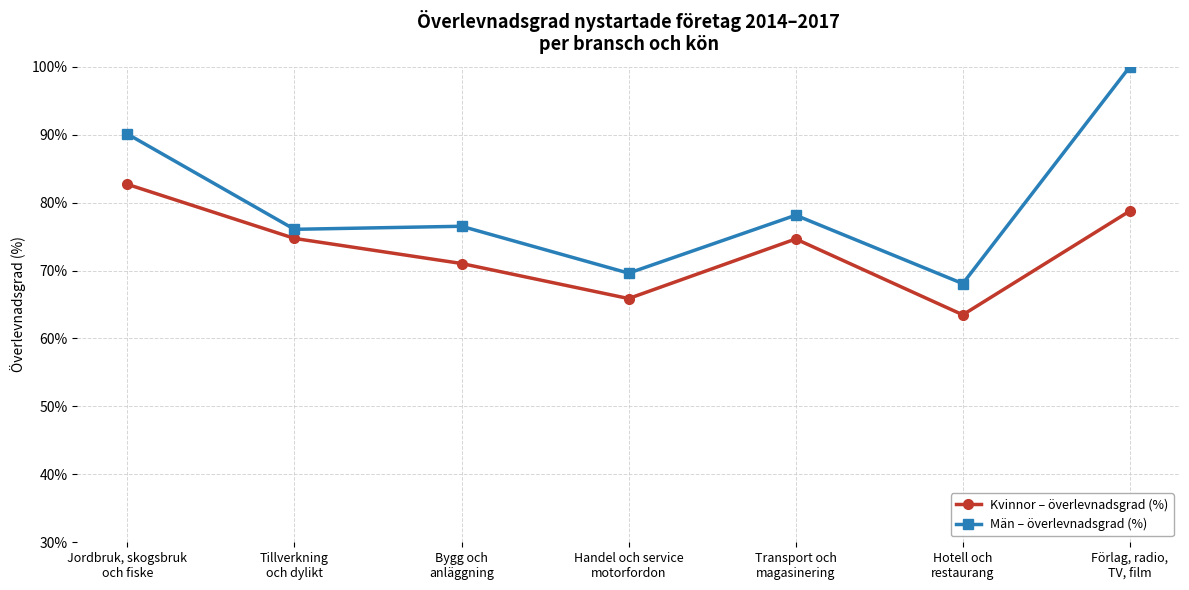

What is the sum of the Män – överlevnadsgrad (%) values at Jordbruk, skogsbruk
och fiske and Handel och service
motorfordon?

159.7